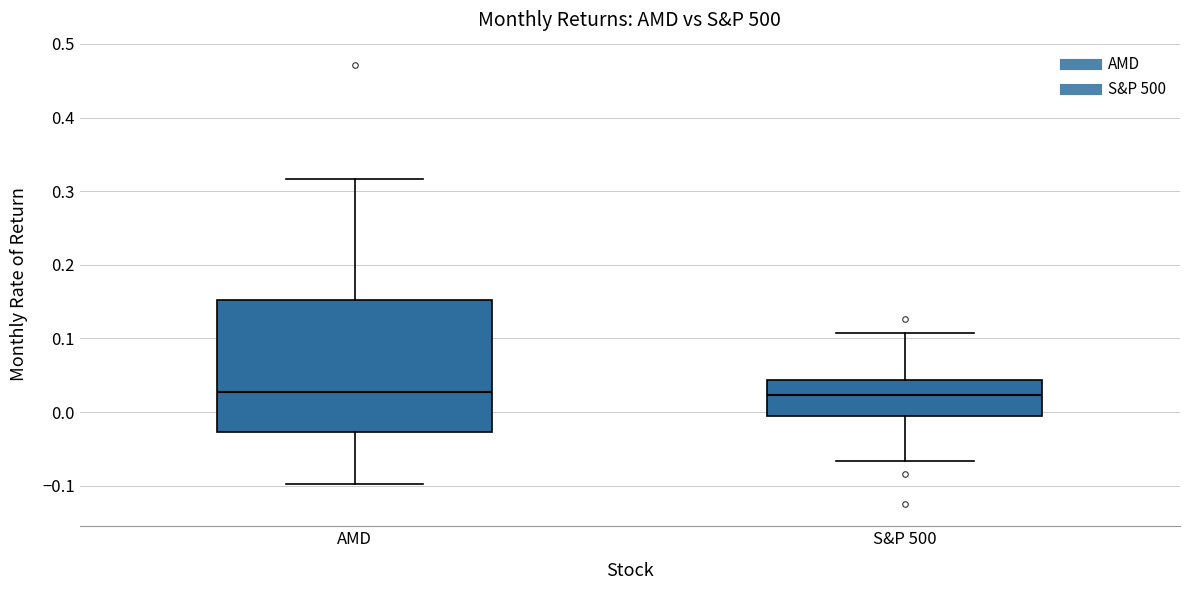

Reading left to right, read every box against the y-axis: the position of its median line, the range the box covers, and the ends of its whiskers. The values are not printed on the chart, so give them approximately, as read against the axis.

AMD: median 0.03, box -0.03 to 0.15, whiskers -0.10 to 0.32
S&P 500: median 0.02, box 0.00 to 0.04, whiskers -0.07 to 0.11